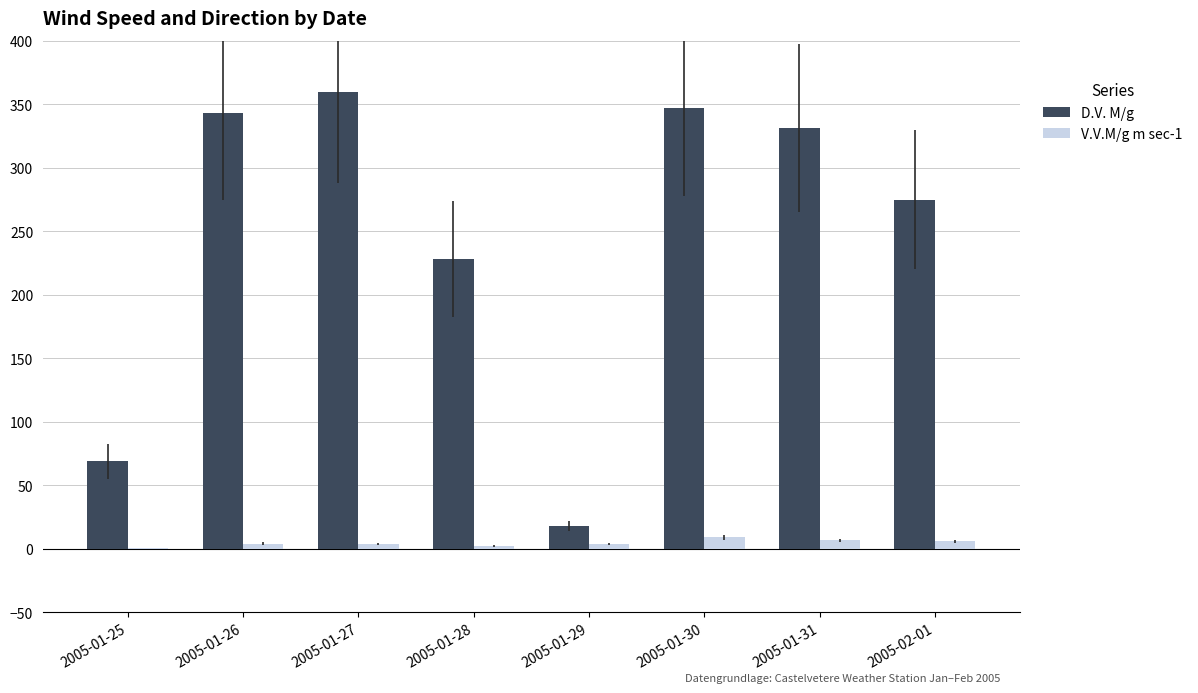

At which label does V.V.M/g m sec-1 first exceed 4?

2005-01-26